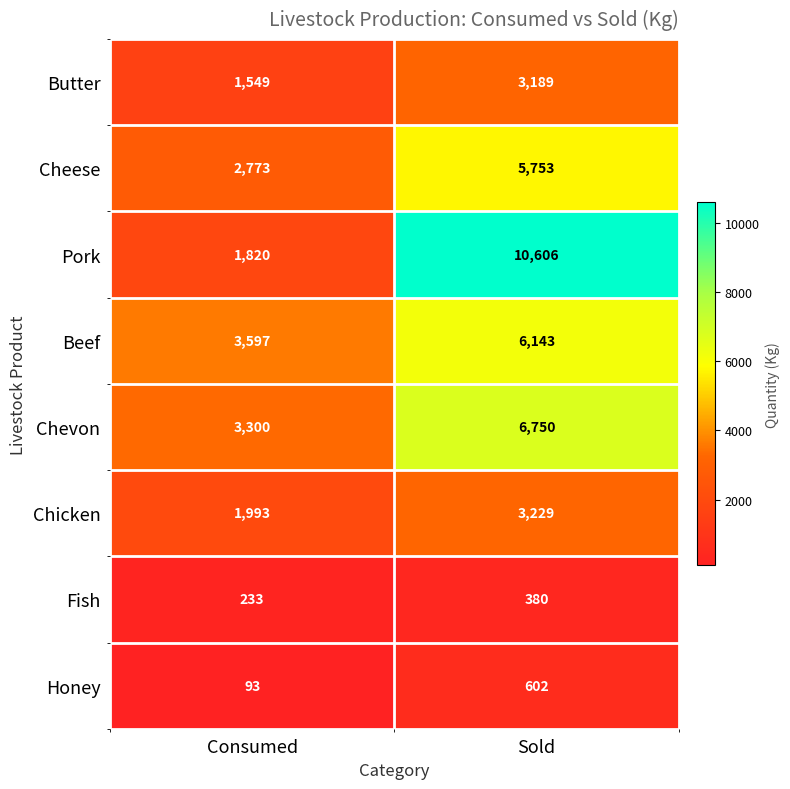

Reading right to left, extract all data points from this chart.

Butter: 3189	1549
Cheese: 5753	2773
Pork: 10606	1820
Beef: 6143	3597
Chevon: 6750	3300
Chicken: 3229	1993
Fish: 380	233
Honey: 602	93